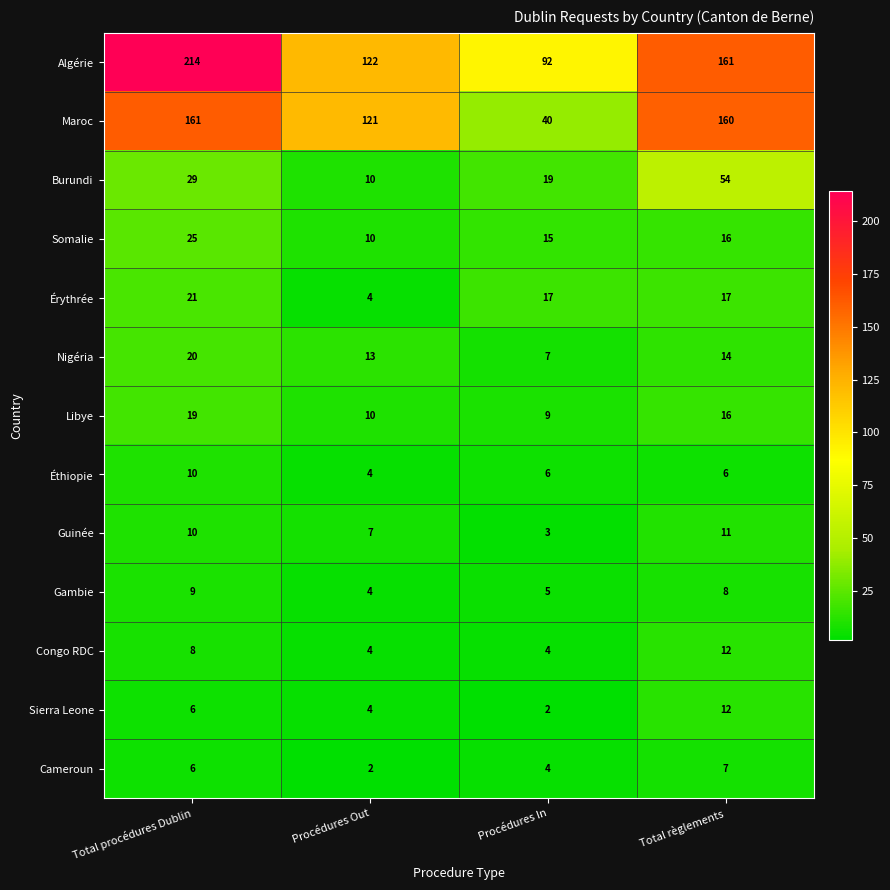

Read the Érythrée value at Procédures In, to the nearest 10.

20